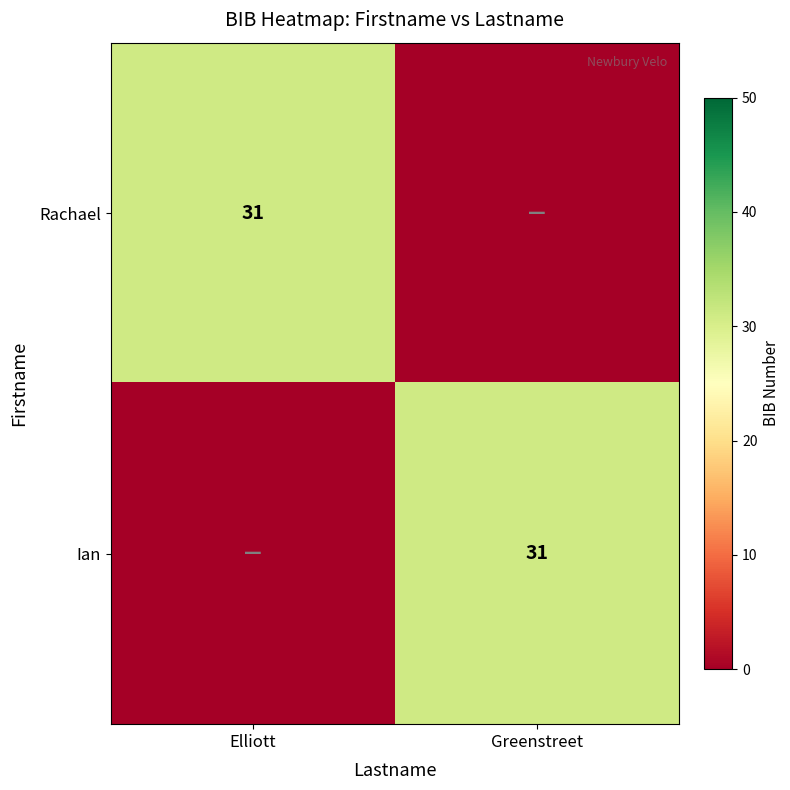

The value of Rachael at Elliott is 31. True or false?

True